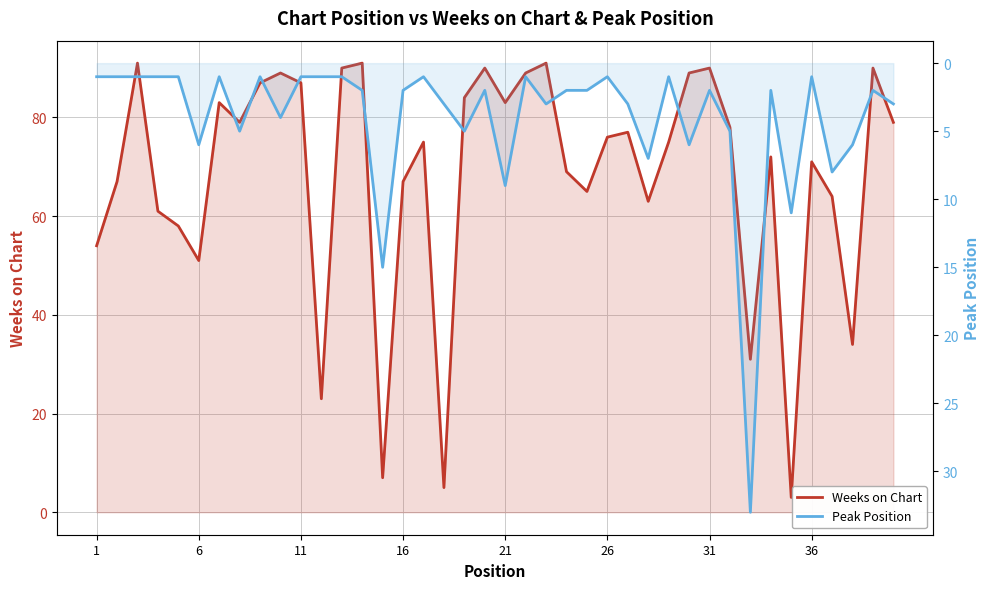

True or false: Peak Position has more than 1 points higher than both neighbors.

True